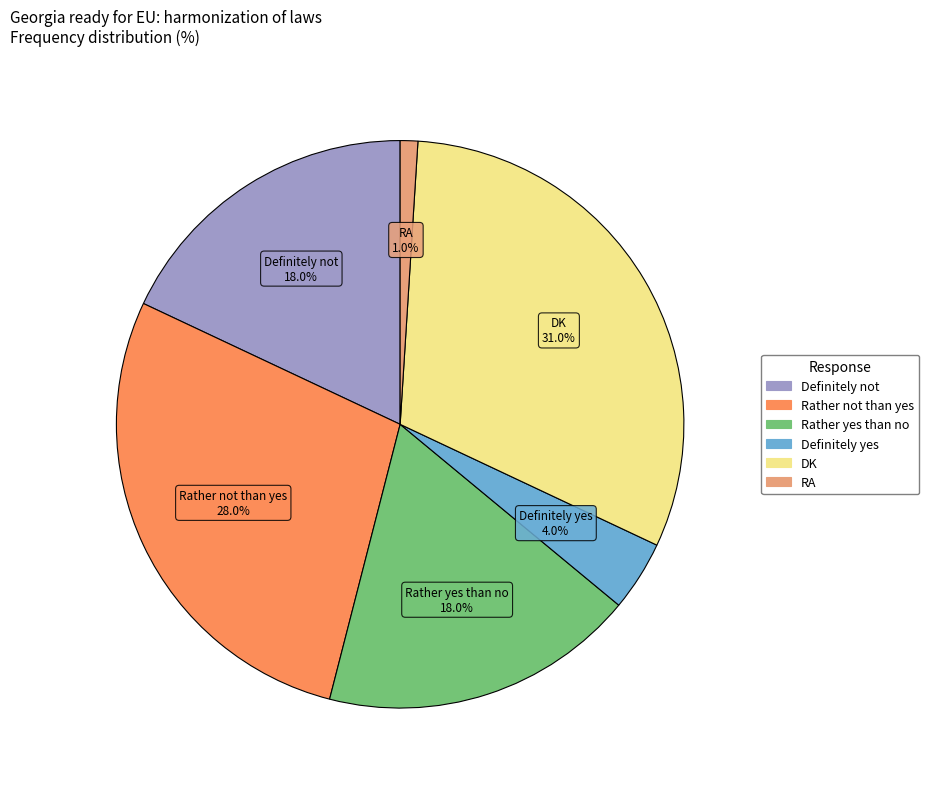

Is there any slice that represents more than half of the pie?

No